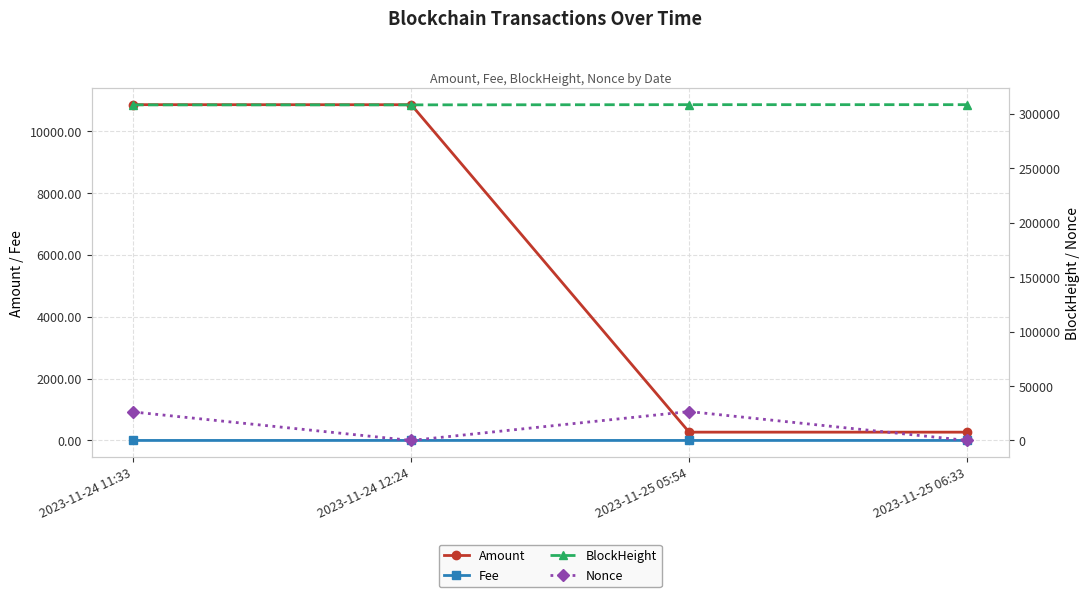

Reading left to right, what are all the values shown in this chart?

Amount: 10852.3	10850.8	268.6	268.1
Fee: 0.3	0.5	0.3	0.5
BlockHeight: 308189.0	308196.0	308370.0	308375.0
Nonce: 26141.0	0.0	26538.0	1.0